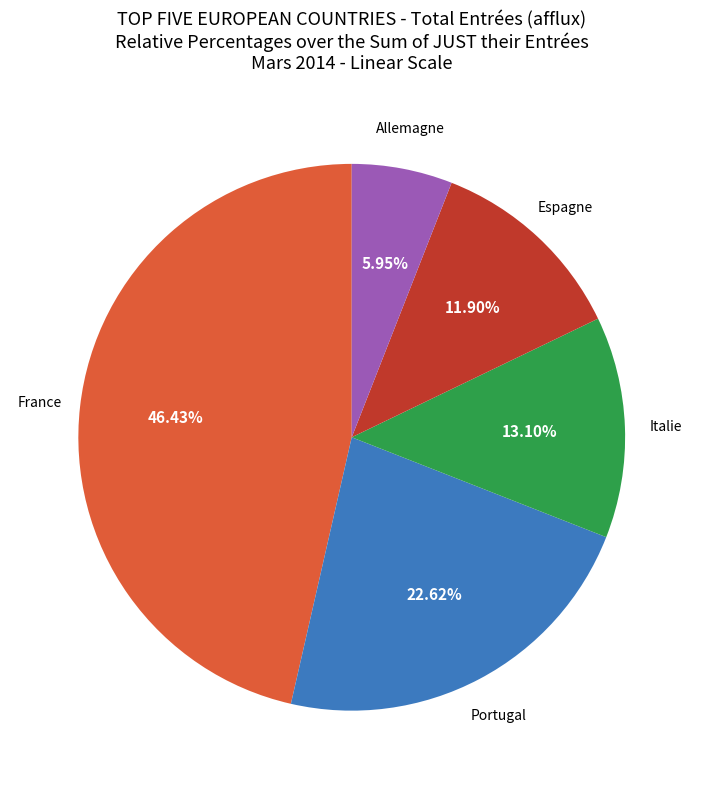

Is there a majority slice in this chart?

No